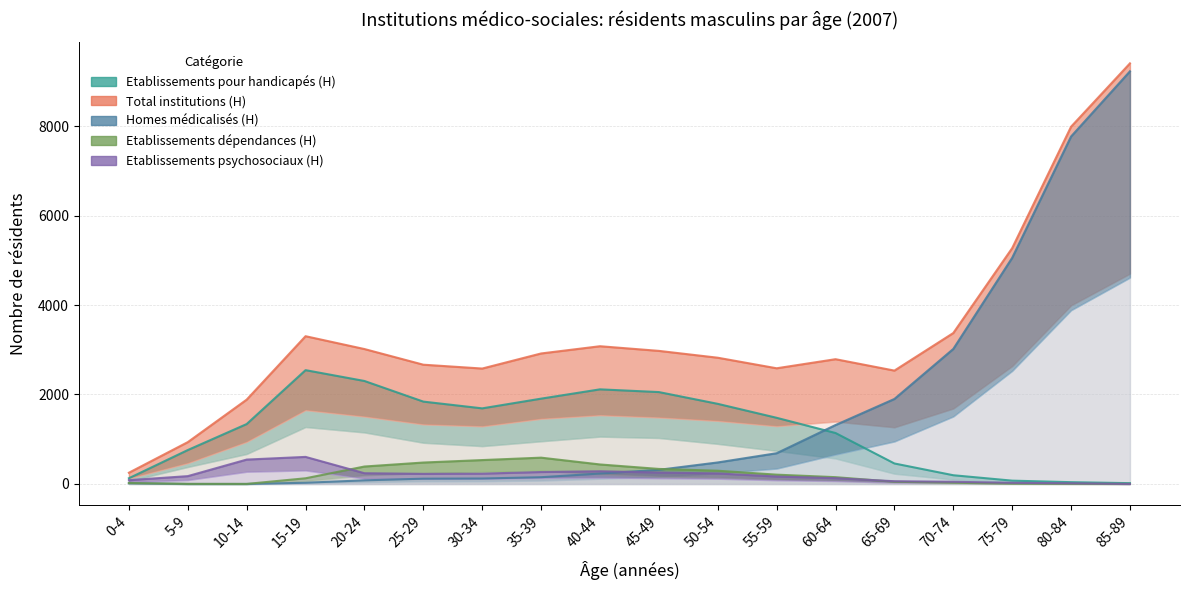

Does the chart display data point markers on the line(s)?

No